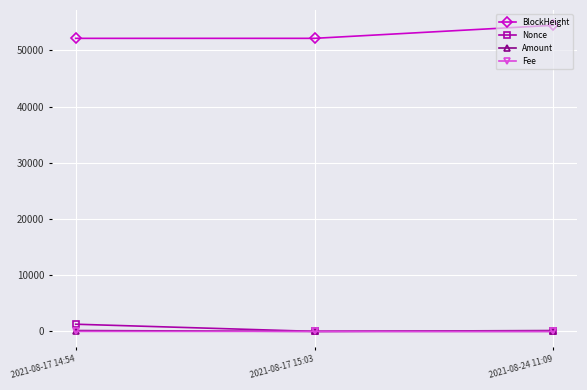

What is the maximum value shown in the chart?

54484.0